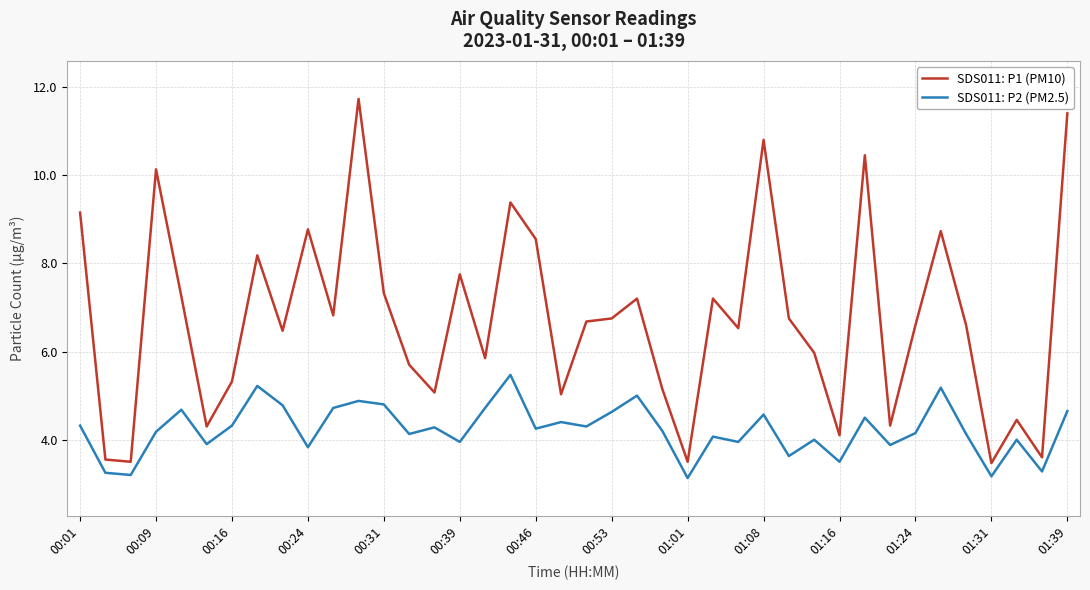

What is the greatest value displayed?

11.7